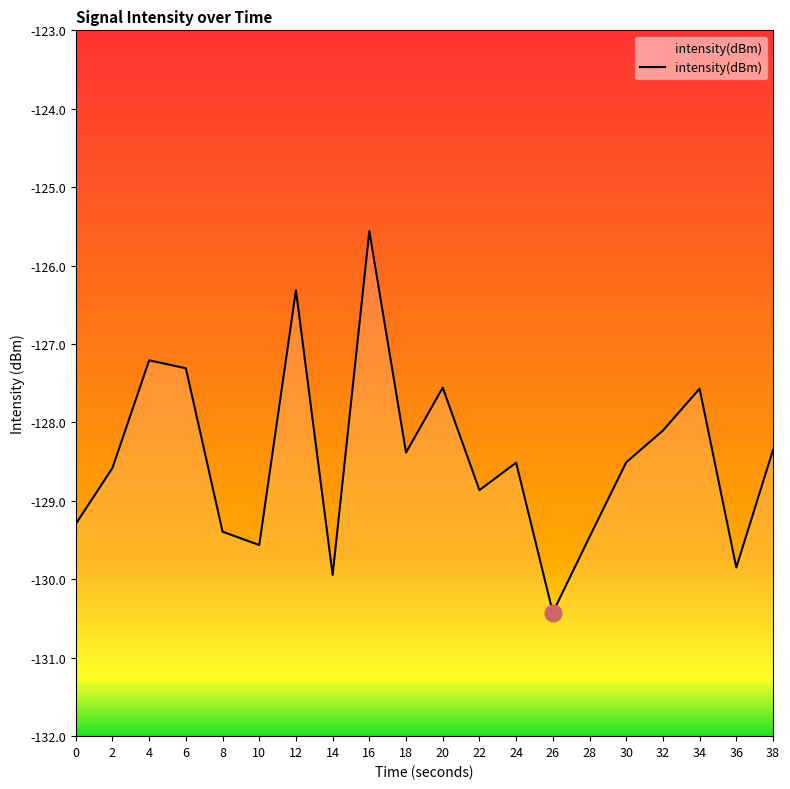

Reading right to left, what are all the values shown in this chart?

38=-128.4	36=-129.8	34=-127.6	32=-128.1	30=-128.5	28=-129.5	26=-130.4	24=-128.5	22=-128.9	20=-127.6	18=-128.4	16=-125.6	14=-129.9	12=-126.3	10=-129.6	8=-129.4	6=-127.3	4=-127.2	2=-128.6	0=-129.3